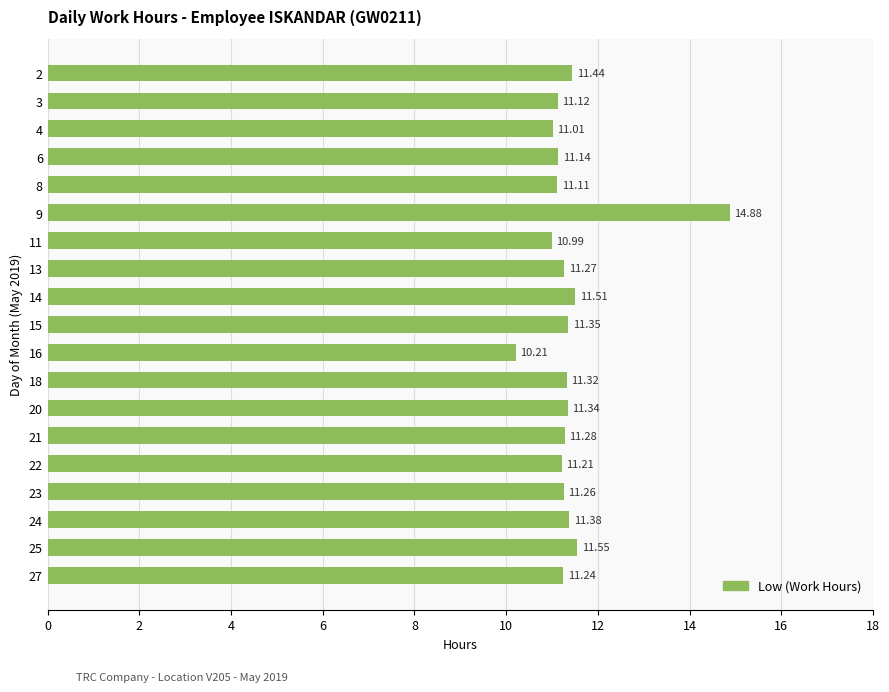

Does the chart contain stacked bars?

No